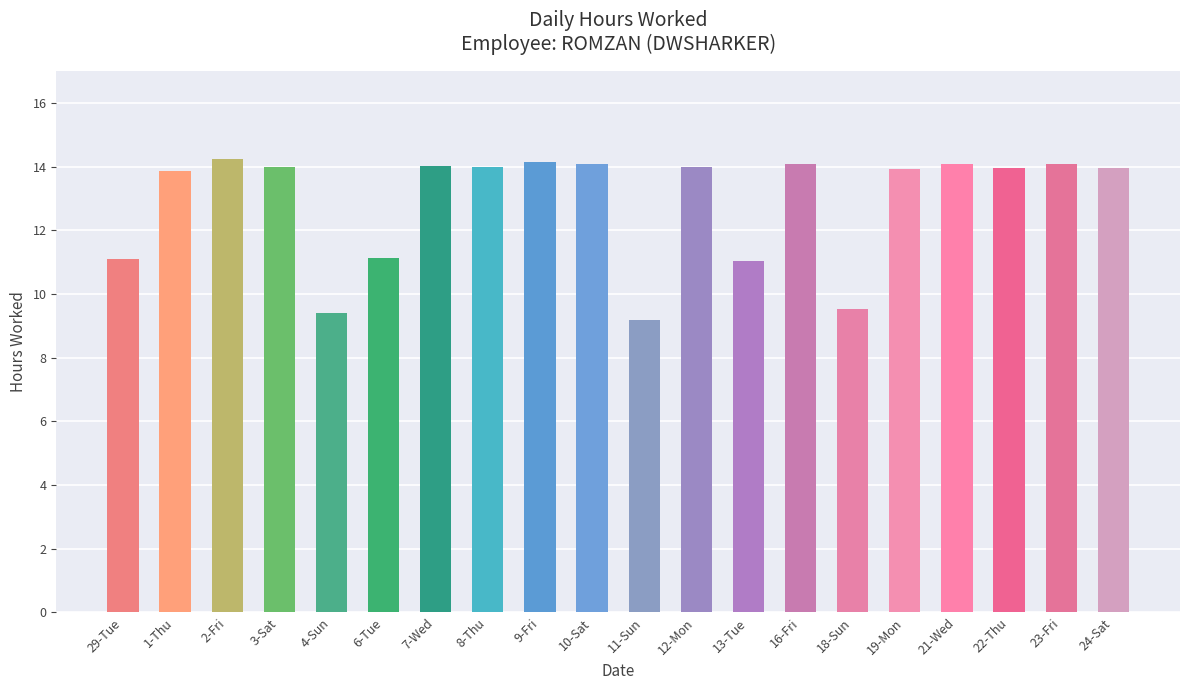

What value does the data have at 6-Tue?

11.1